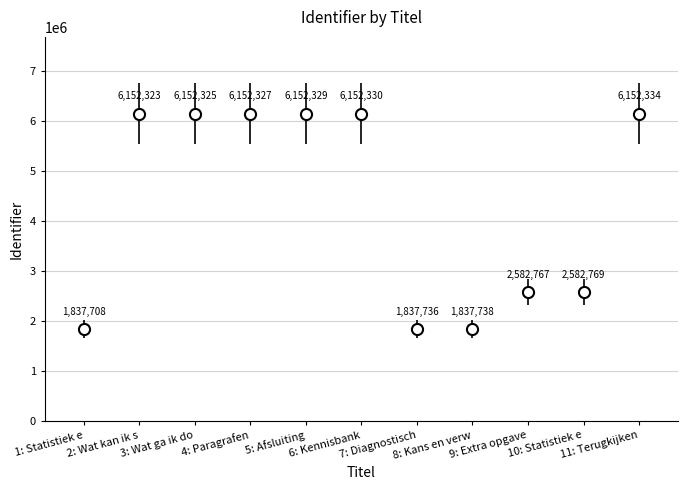

What is the value of the 5th point from the left?

6152329